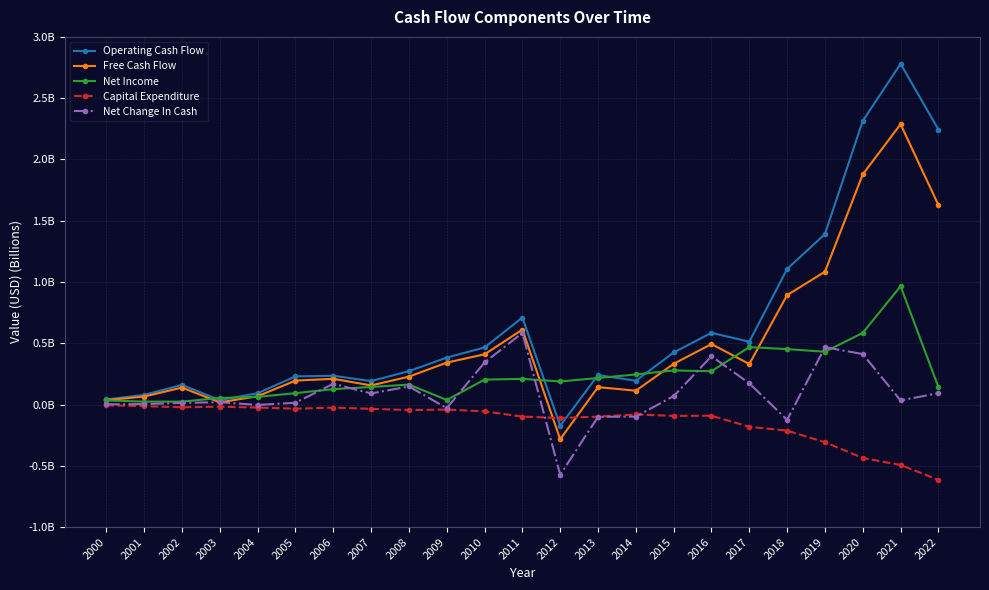

How many intersections are there between Free Cash Flow and Net Change In Cash?

2